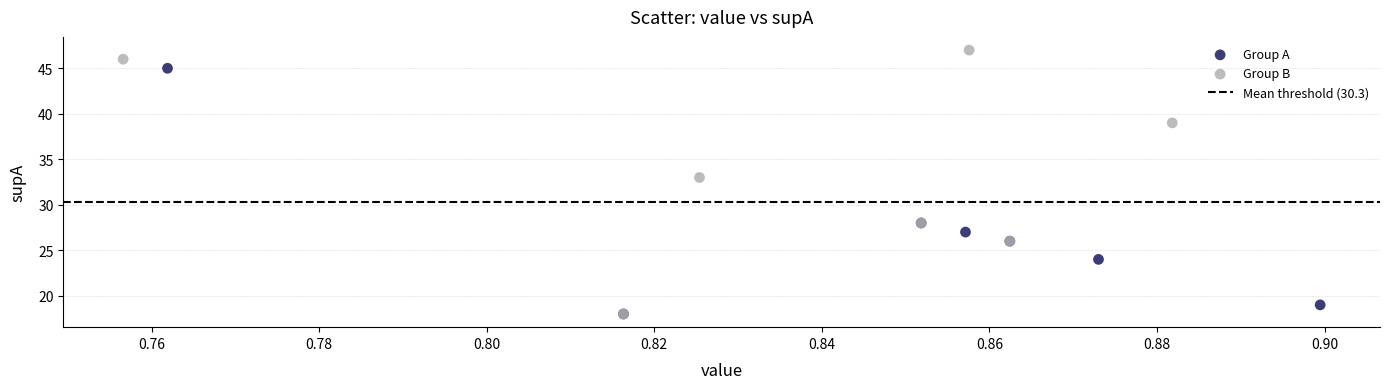

Which series reaches the maximum Y coordinate?

Group B